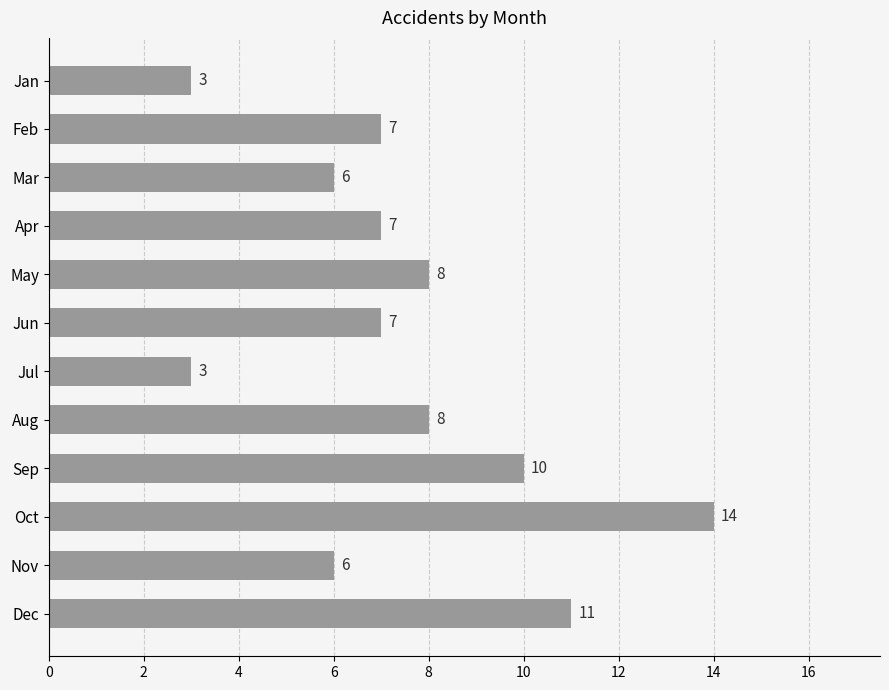

What is the approximate value at Jul?

3